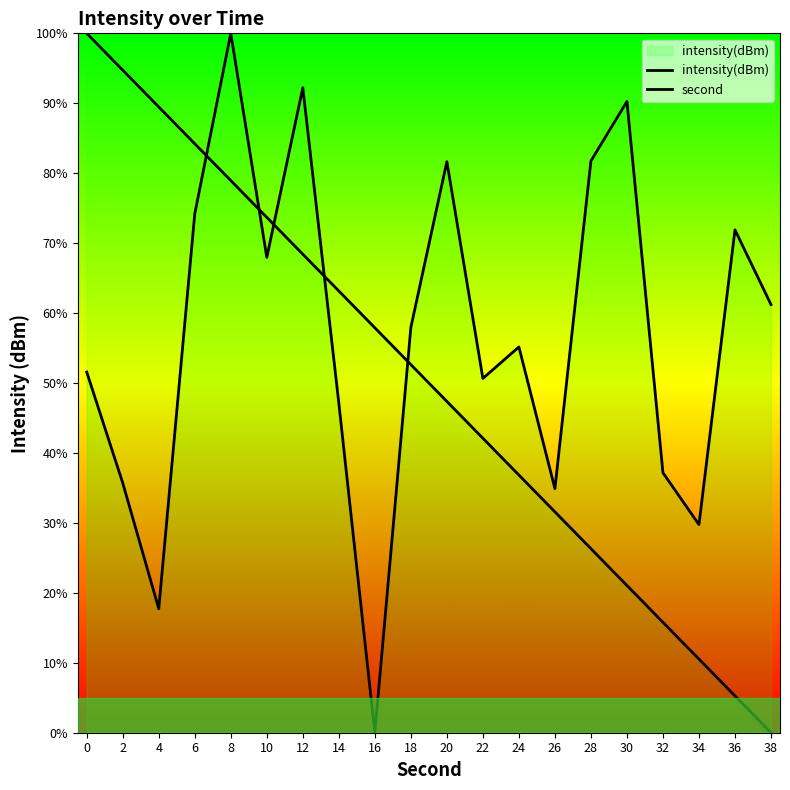

Reading right to left, extract all data points from this chart.

intensity(dBm): 61.2	71.9	29.8	37.2	90.3	81.8	34.9	55.2	50.7	81.6	58.0	0.0	47.1	92.2	68.0	100.0	74.2	17.7	35.7	51.6
second: 0.0	5.3	10.5	15.8	21.1	26.3	31.6	36.8	42.1	47.4	52.6	57.9	63.2	68.4	73.7	78.9	84.2	89.5	94.7	100.0